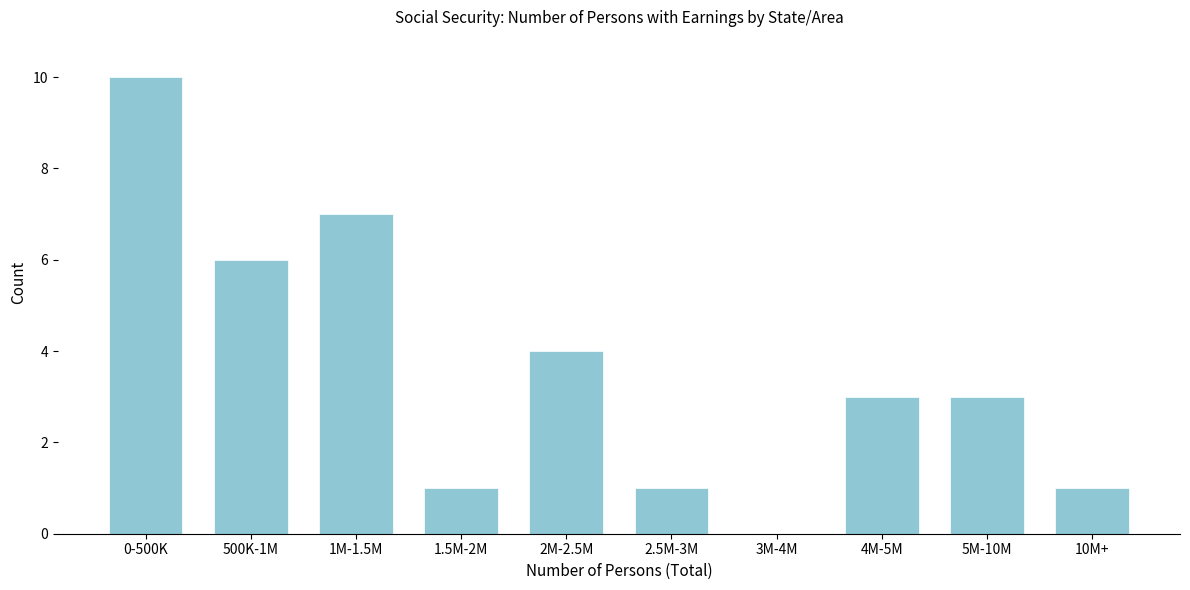

Reading right to left, extract all data points from this chart.

10M+=1	5M-10M=3	4M-5M=3	3M-4M=0	2.5M-3M=1	2M-2.5M=4	1.5M-2M=1	1M-1.5M=7	500K-1M=6	0-500K=10